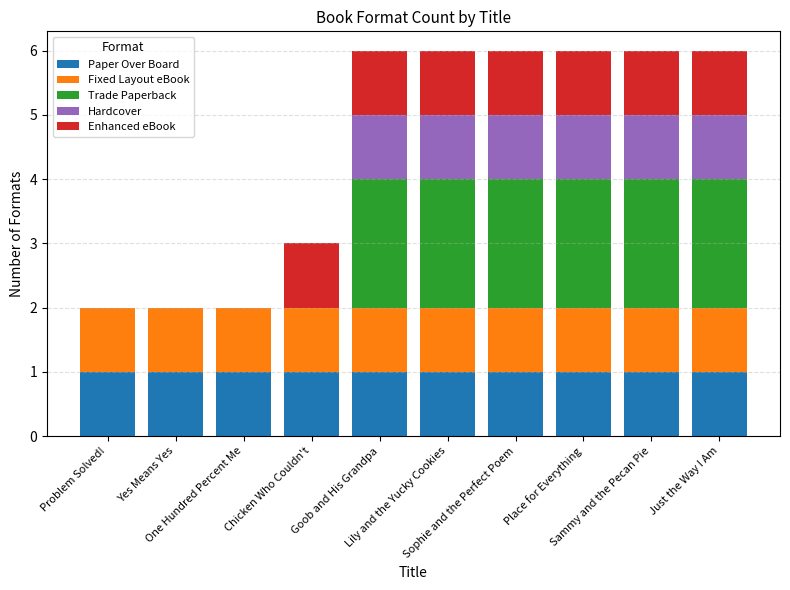

What is the sum of all Paper Over Board values?

10